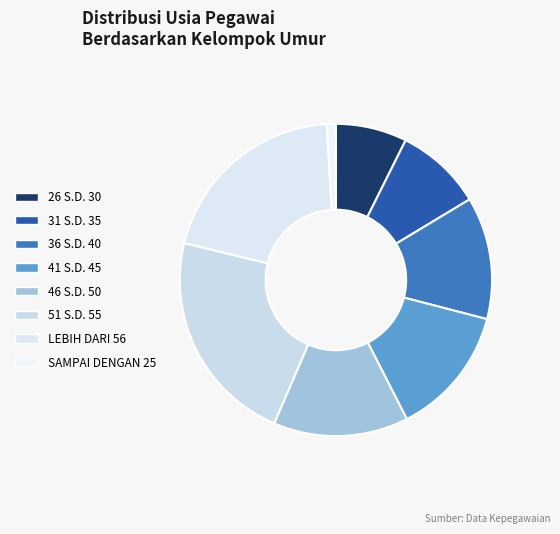

How many slices are in this pie chart?

8